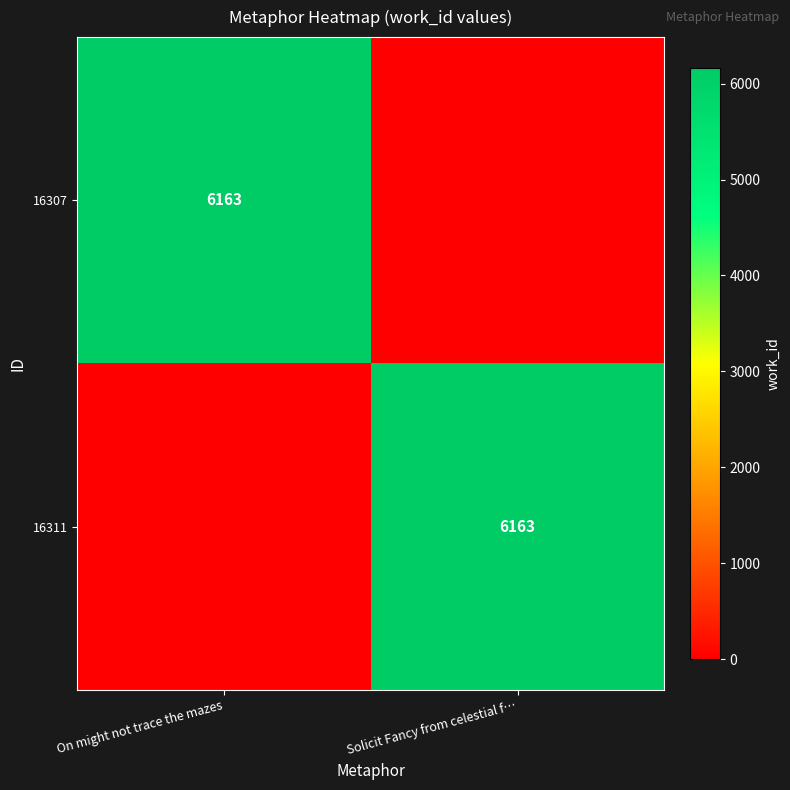

Is it true that 16311 equals 6163 at Solicit Fancy from celestial f…?

True